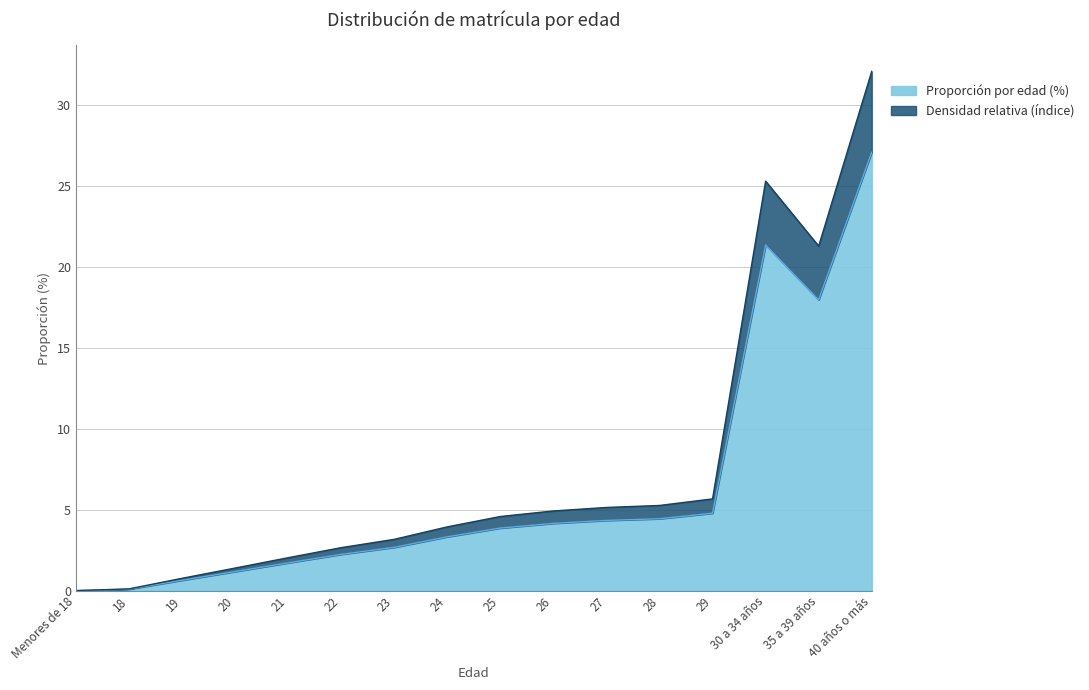

What are all the series names shown in the legend?

Proporción por edad (%), Densidad relativa (índice)